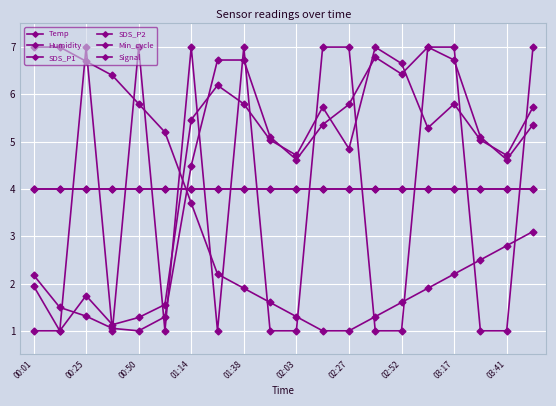

Which category has the lowest value in the SDS_P2 series?

00:50